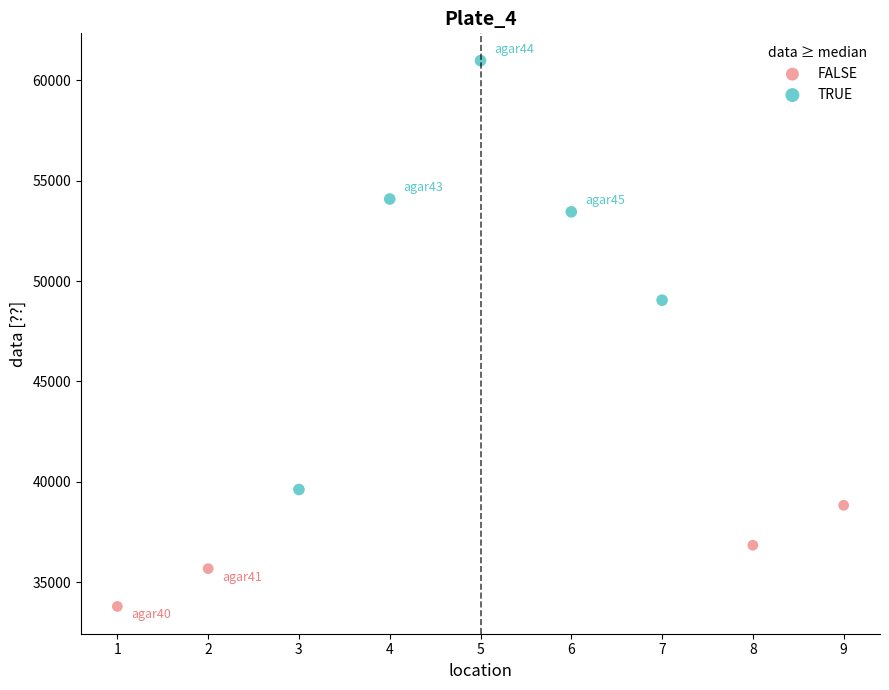

Which series has the widest spread of Y values?

TRUE